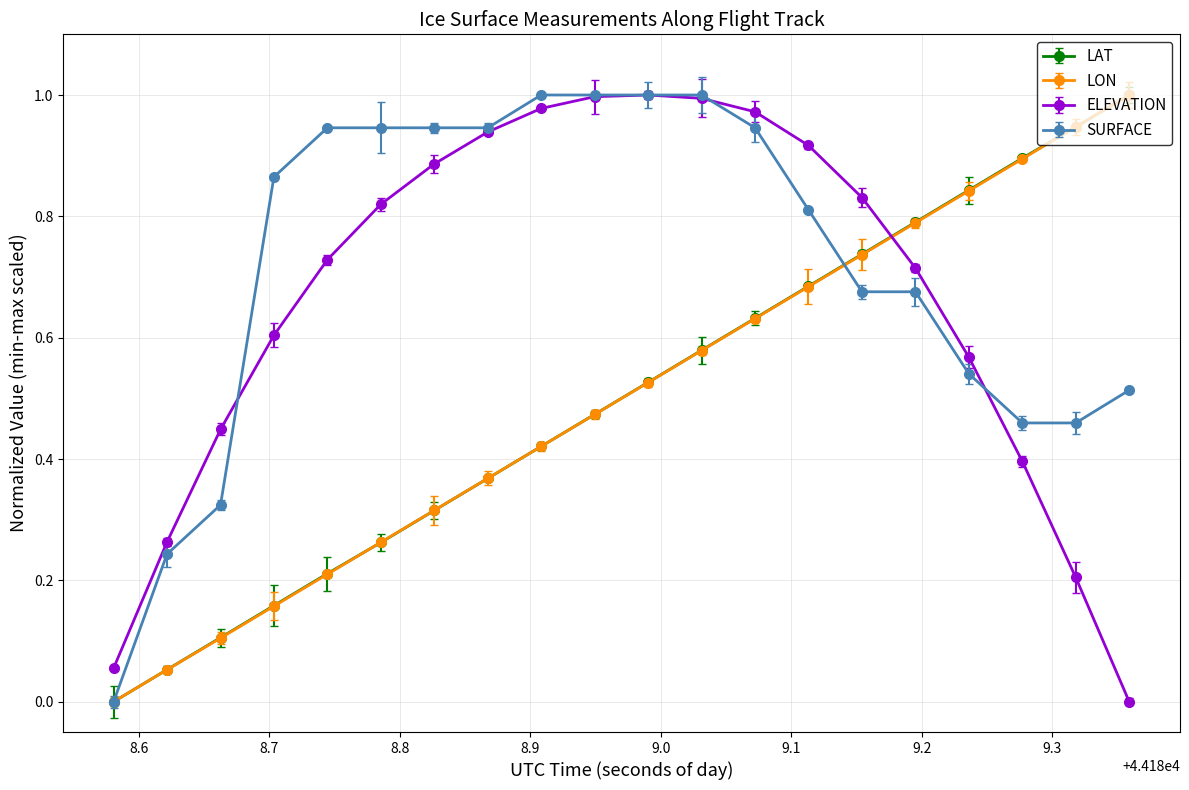

True or false: SURFACE has more than 0 interior local peaks.

False